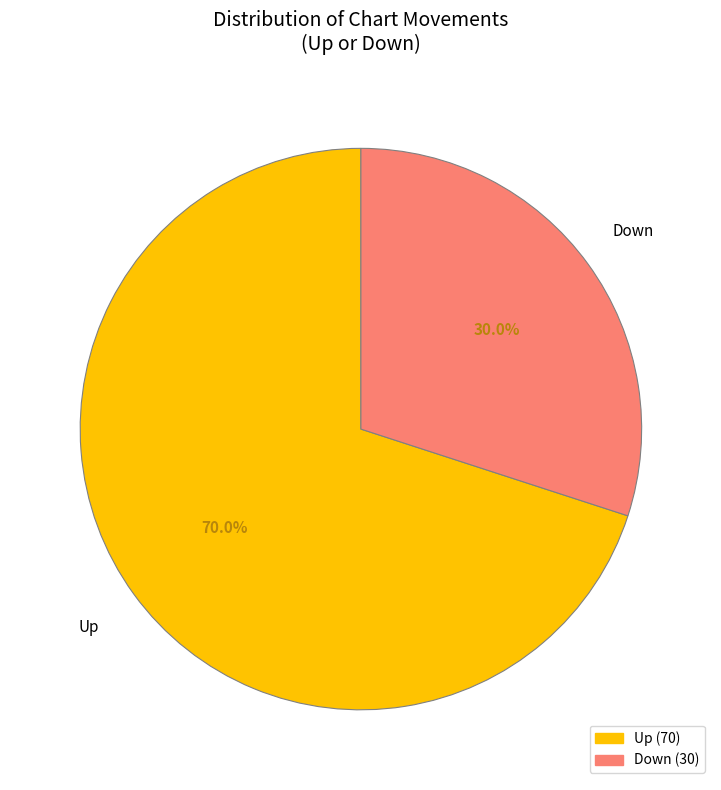

Does any single category account for the majority?

Yes